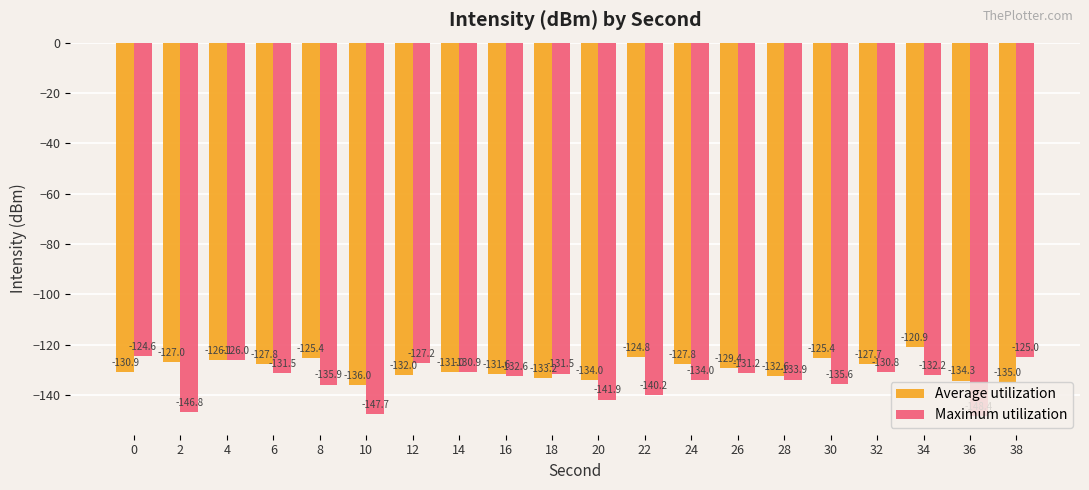

What is the total value across all series at 18?

-264.8